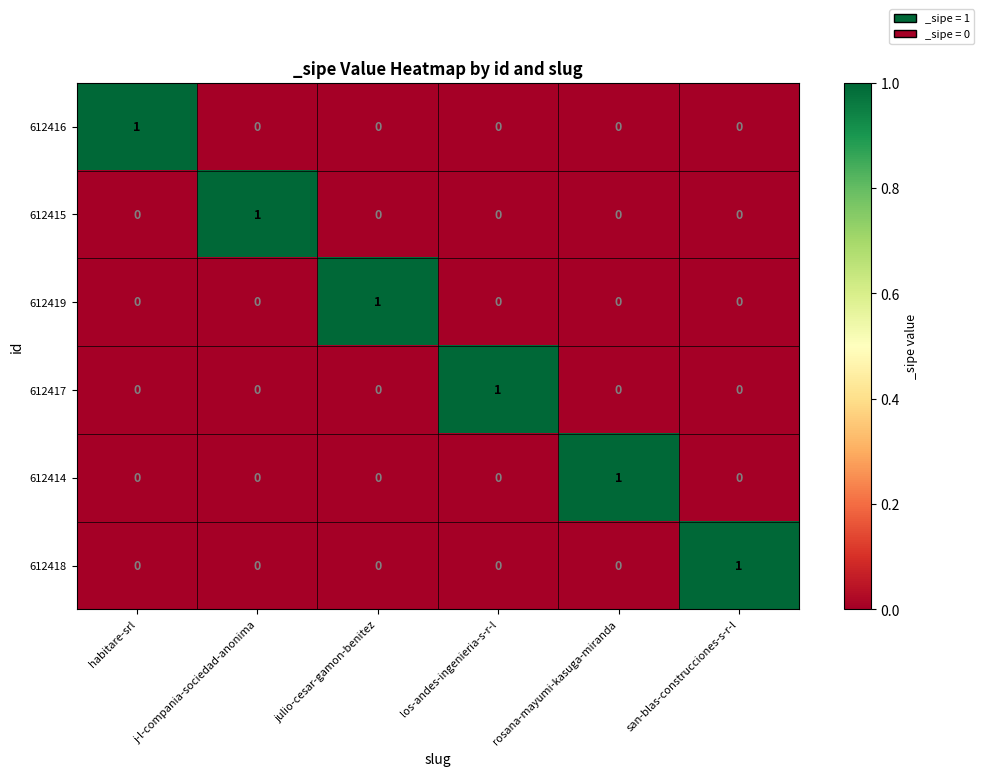

The 612415 series shows 0 at san-blas-construcciones-s-r-l. True or false?

True